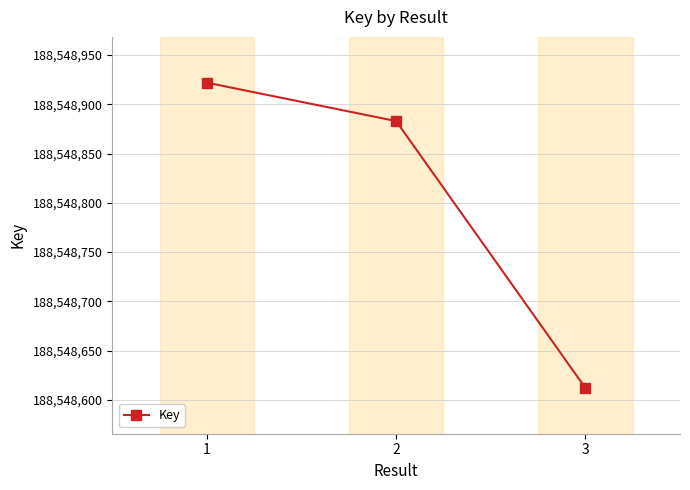

Approximately how many times larger is the value at 1 compared to 3?

1.0